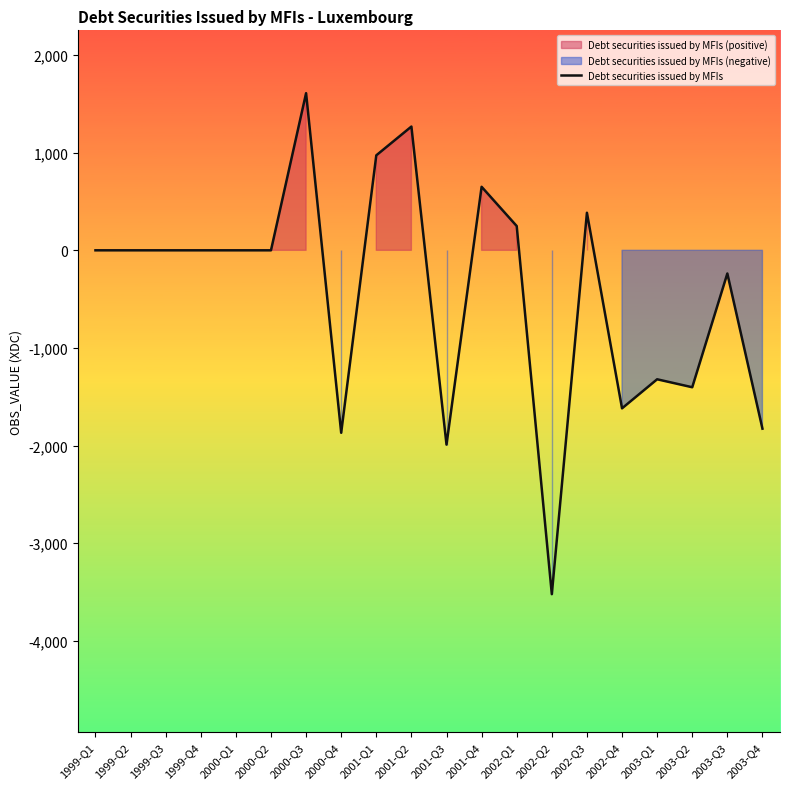

Which label corresponds to the smallest value in the chart?

2002-Q2